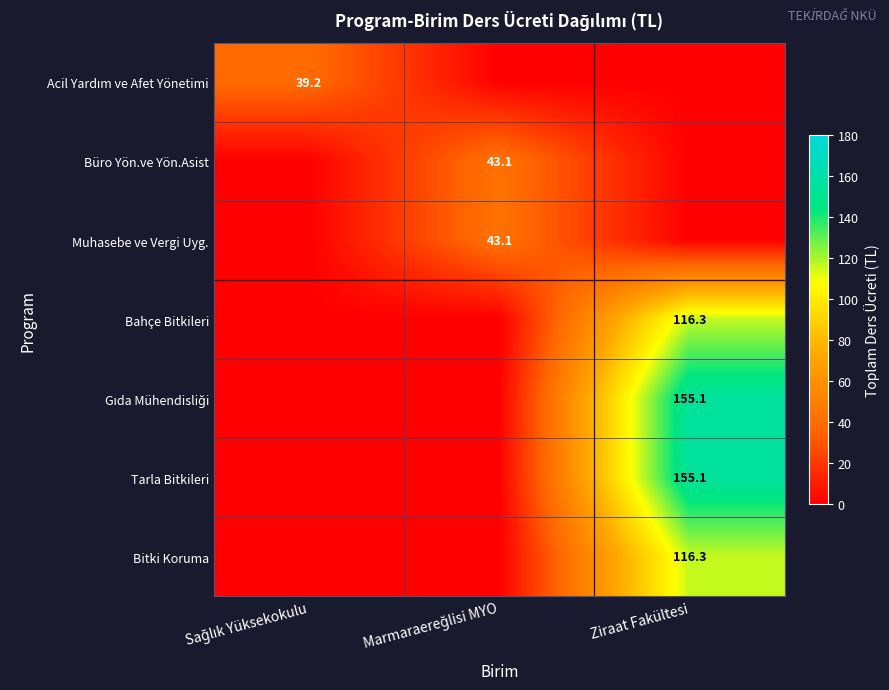

The Bitki Koruma series shows 116.3 at Ziraat Fakültesi. True or false?

True